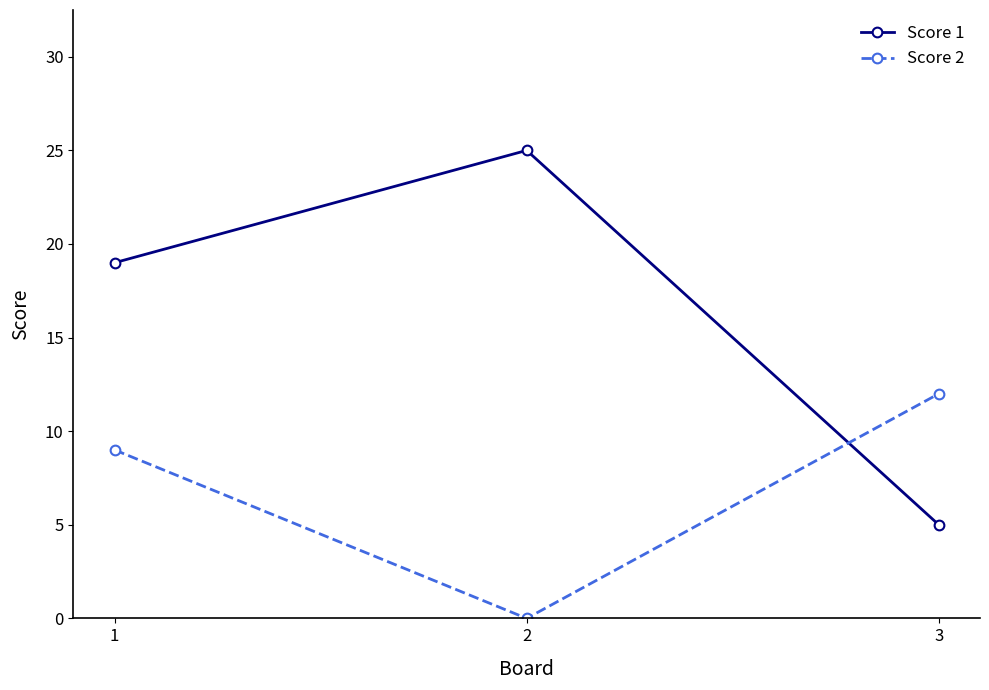

Does the chart have visible grid lines?

No